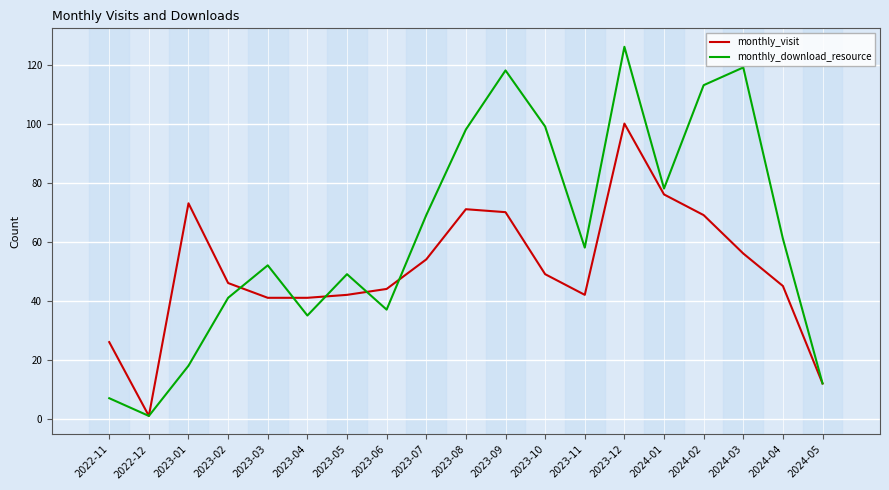

What position from the left is 2024-05?

19